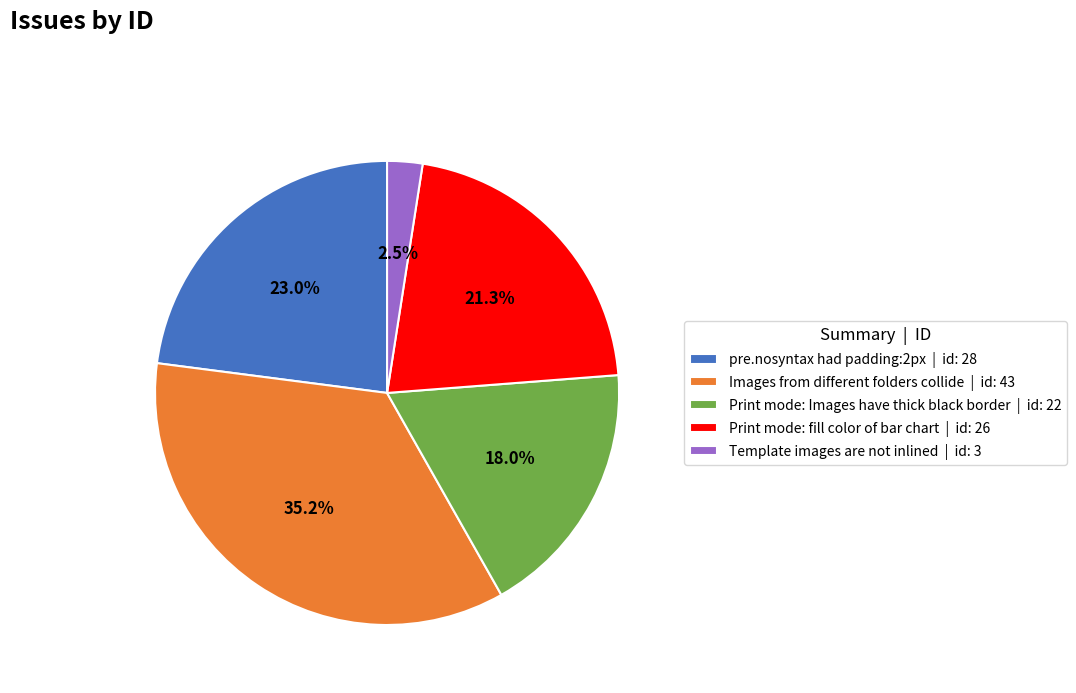

The Print mode: Images have thick black border slice represents 30% of the pie. True or false?

False